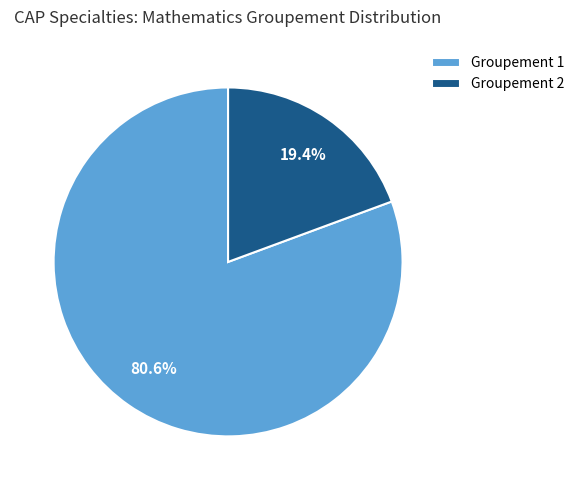

To the nearest percent, what is the combined percentage of Groupement 1 and Groupement 2?

100%